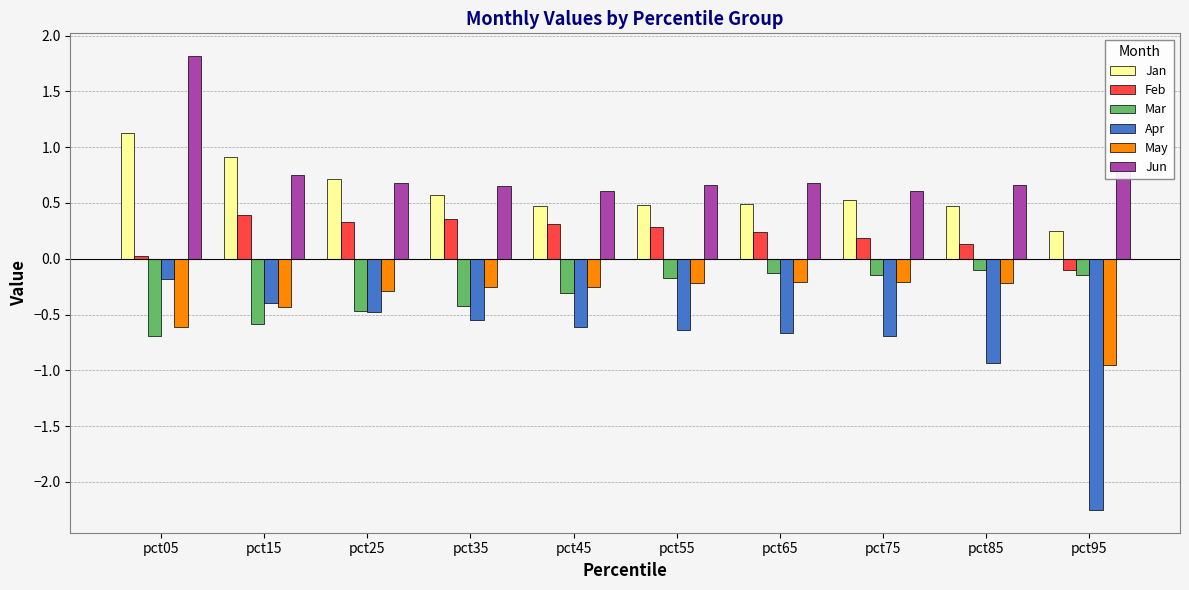

How many values in the Feb series exceed 0?

9